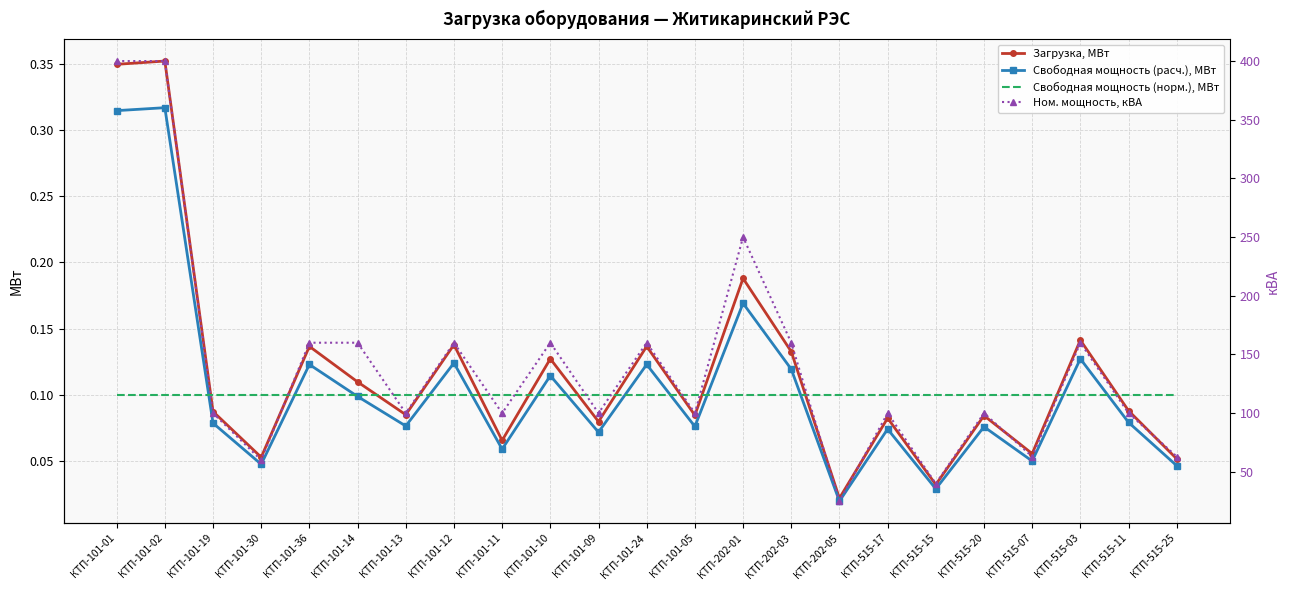

Which series has the largest total across all categories?

Ном. мощность, кВА